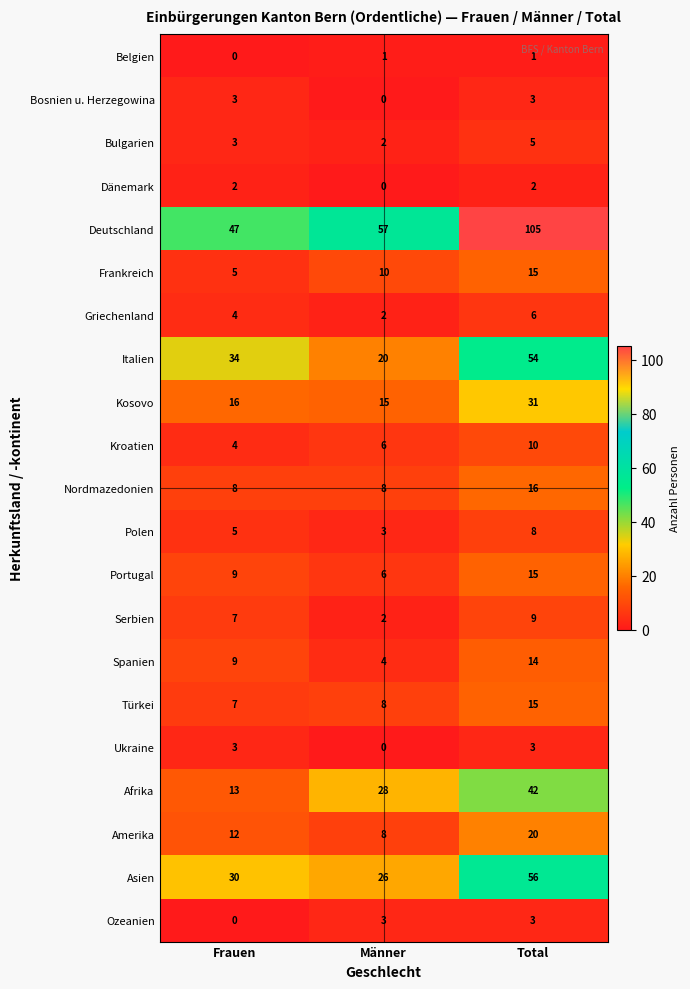

What is the sum of all Spanien values?

27